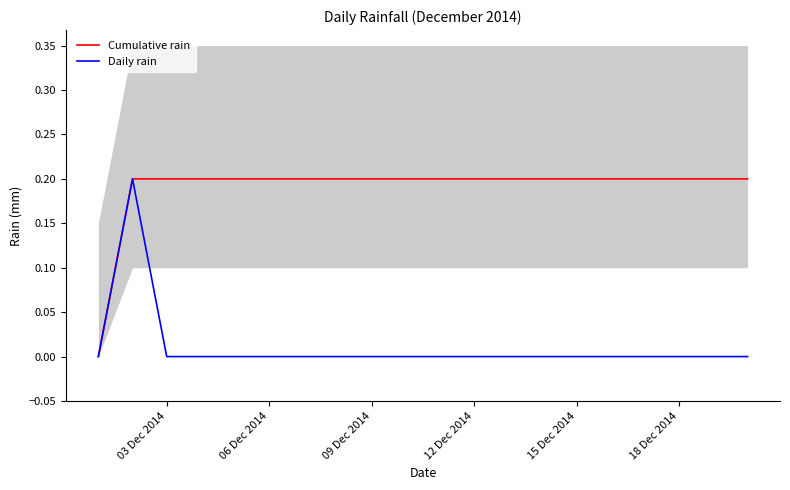

How many lines are shown in the chart?

2